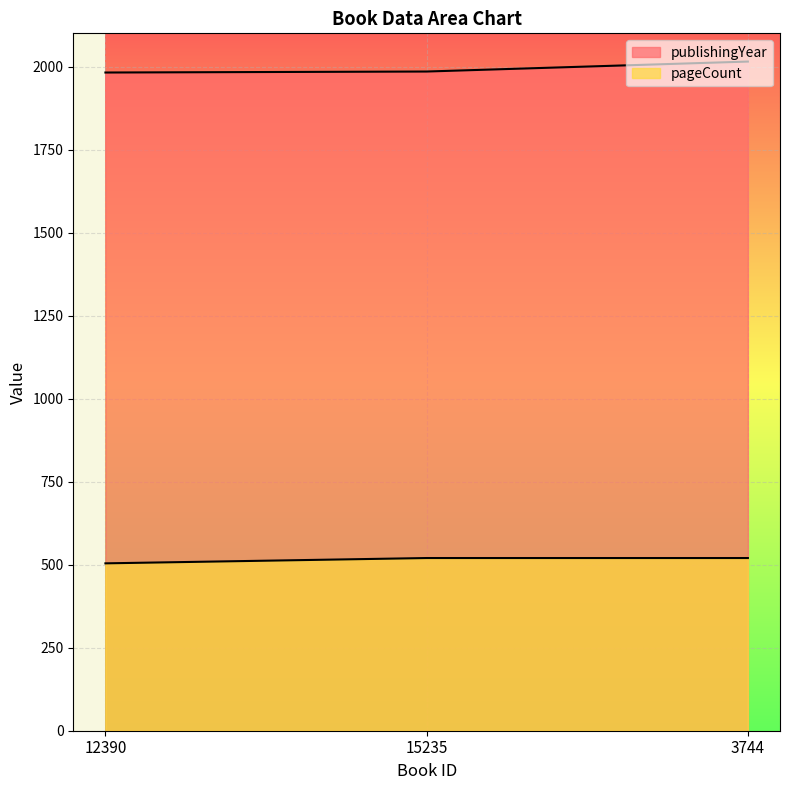

How many distinct data groups are displayed?

2